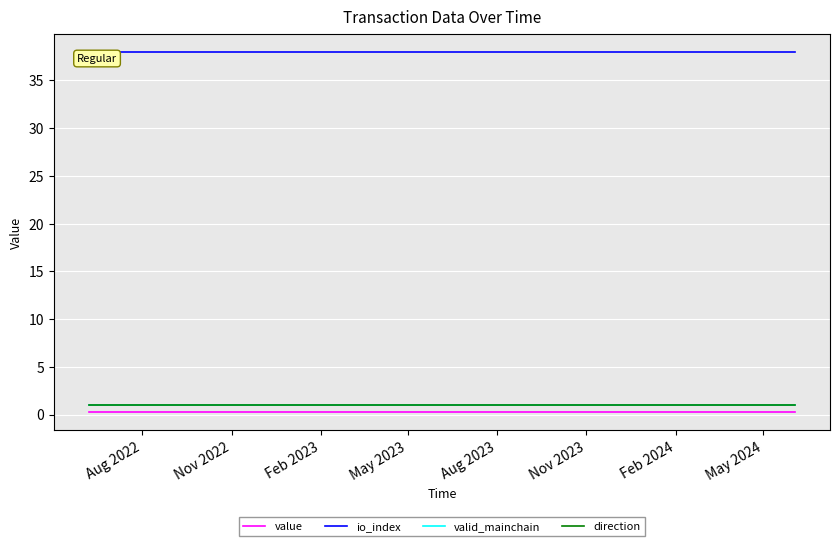

What is the minimum value shown in the chart?

0.2